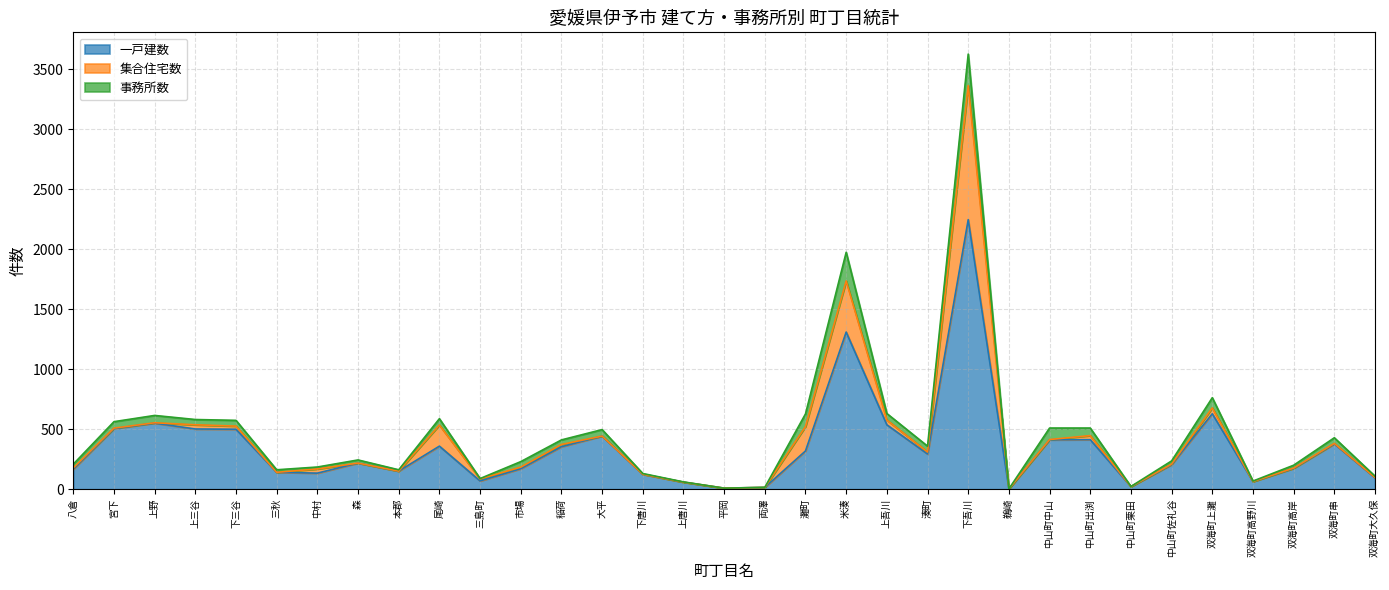

At which label is 一戸建数 closest to 1125?

米湊